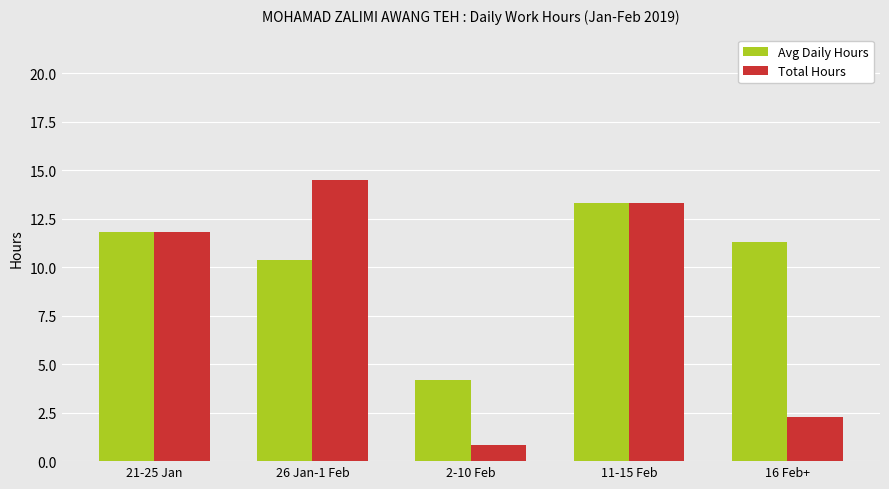

Is it true that Total Hours equals 18.9 at 11-15 Feb?

False